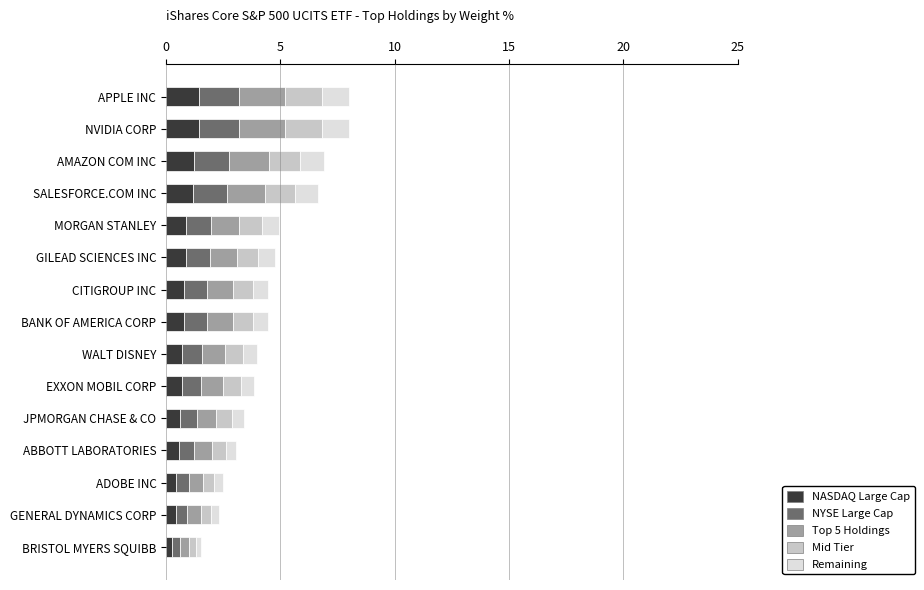

What is the total value across all series at MORGAN STANLEY?

4.9